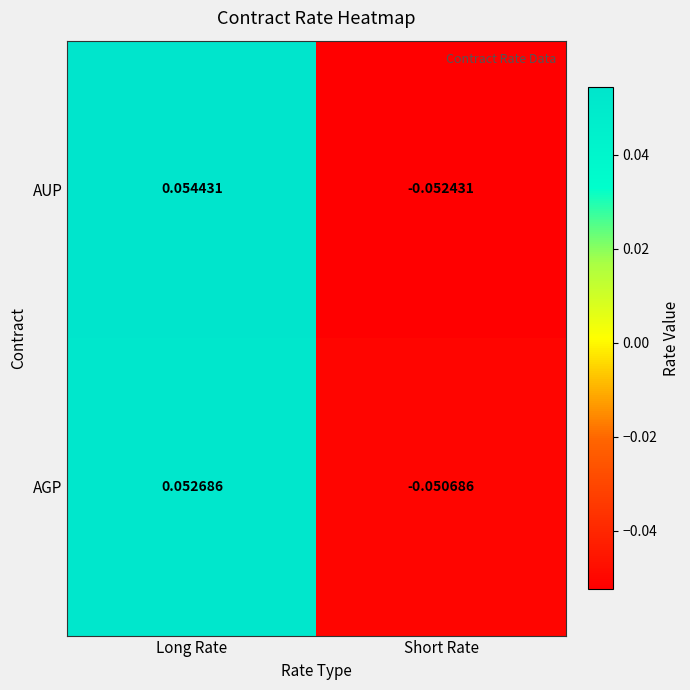

Is the value of AUP at Long Rate greater than the value of AGP at Short Rate?

Yes